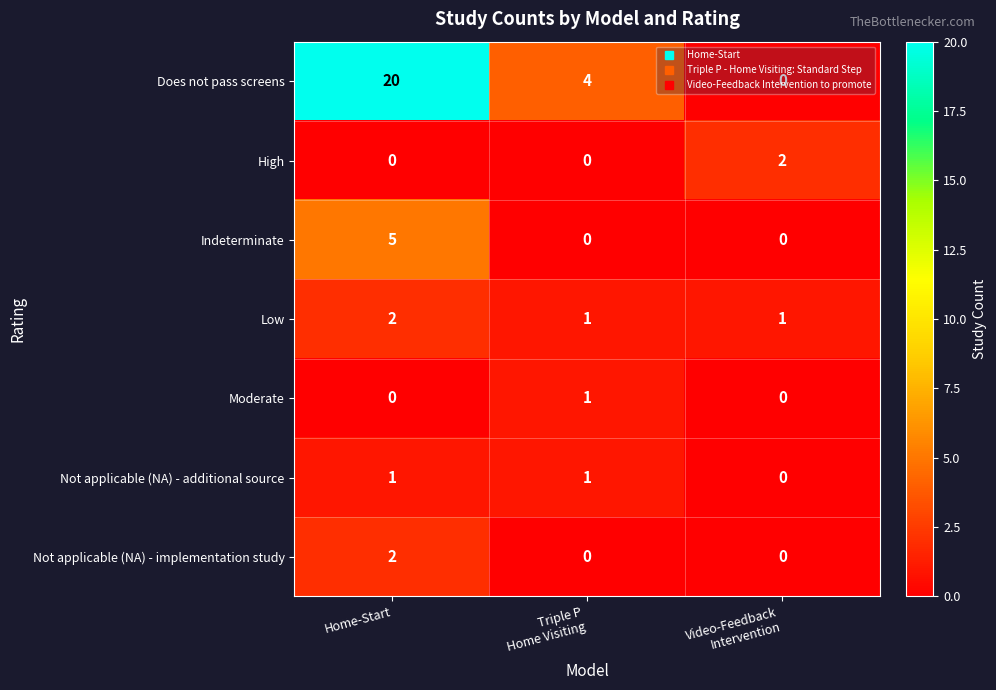

The value of Not applicable (NA) - implementation study at Home-Start is 2. True or false?

True